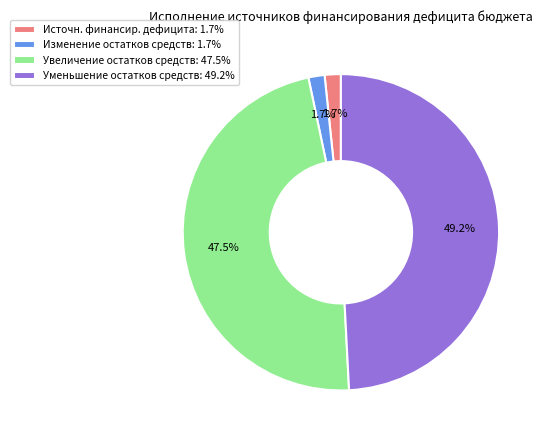

Which has a higher value, Уменьшение остатков средств: 49.2% or Увеличение остатков средств: 47.5%?

Уменьшение остатков средств: 49.2%